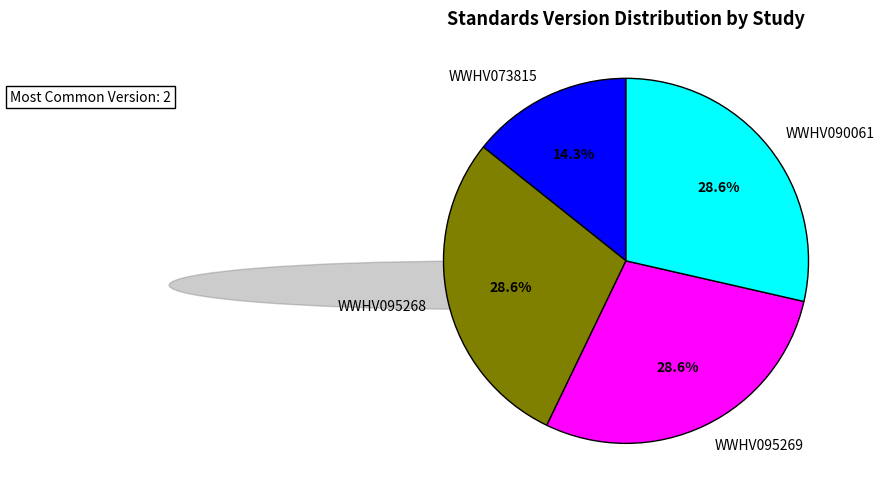

Is there any slice that represents more than half of the pie?

No